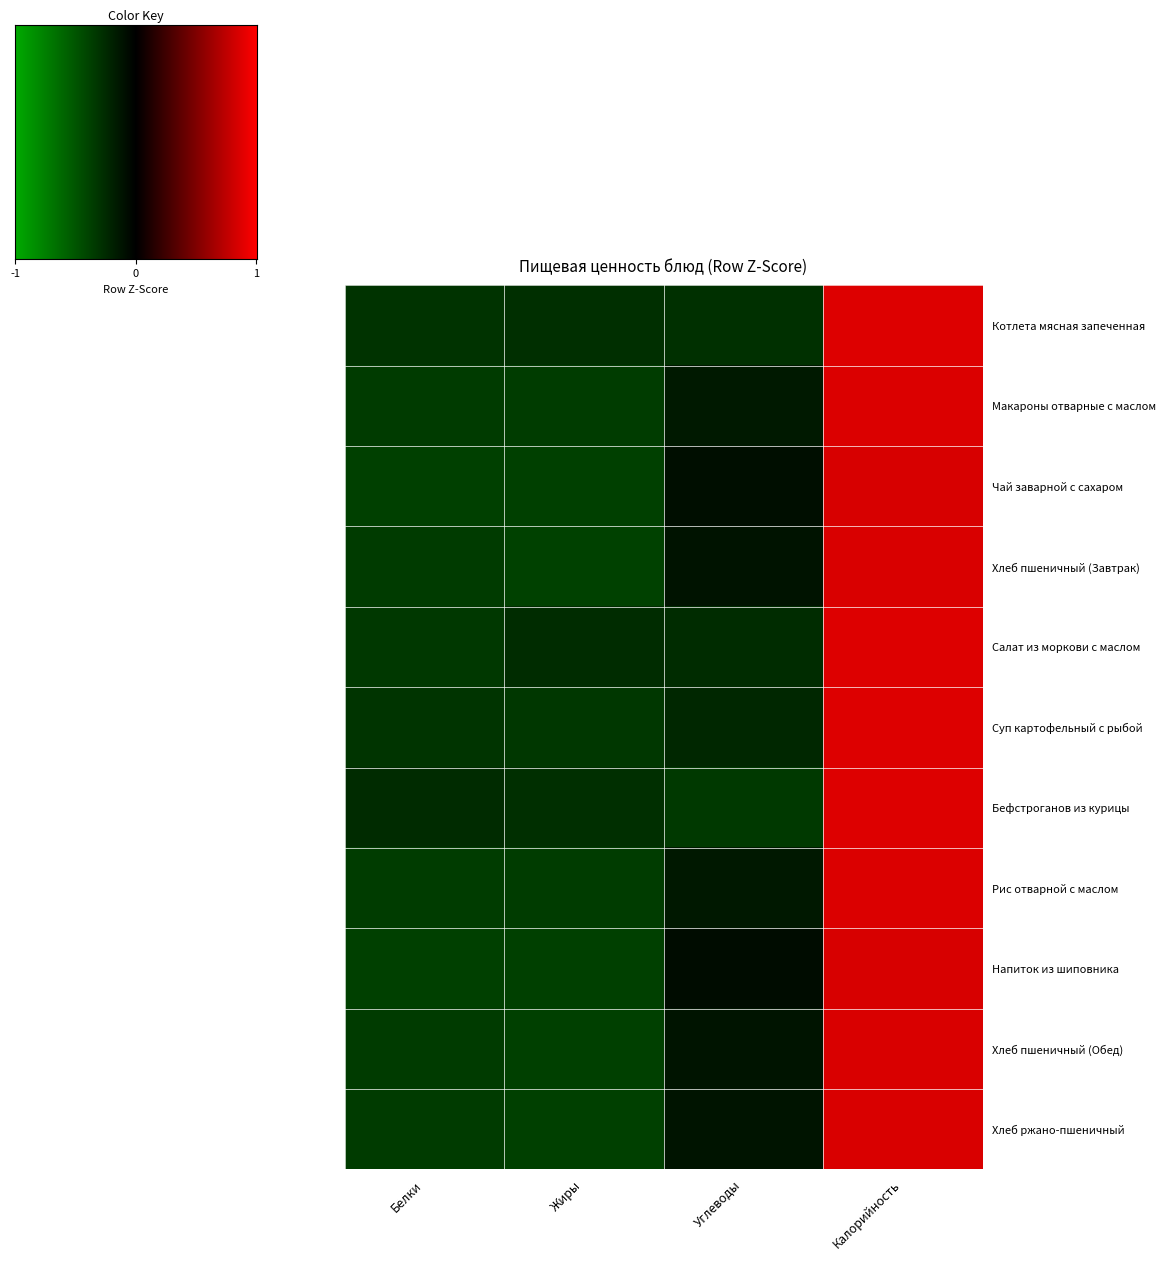

Rank the series by their maximum value, from lowest to highest.

Напиток из шиповника, Чай заварной с сахаром, Хлеб пшеничный (Завтрак), Хлеб пшеничный (Обед), Хлеб ржано-пшеничный, Рис отварной с маслом, Макароны отварные с маслом, Суп картофельный с рыбой, Бефстроганов из курицы, Салат из моркови с маслом, Котлета мясная запеченная